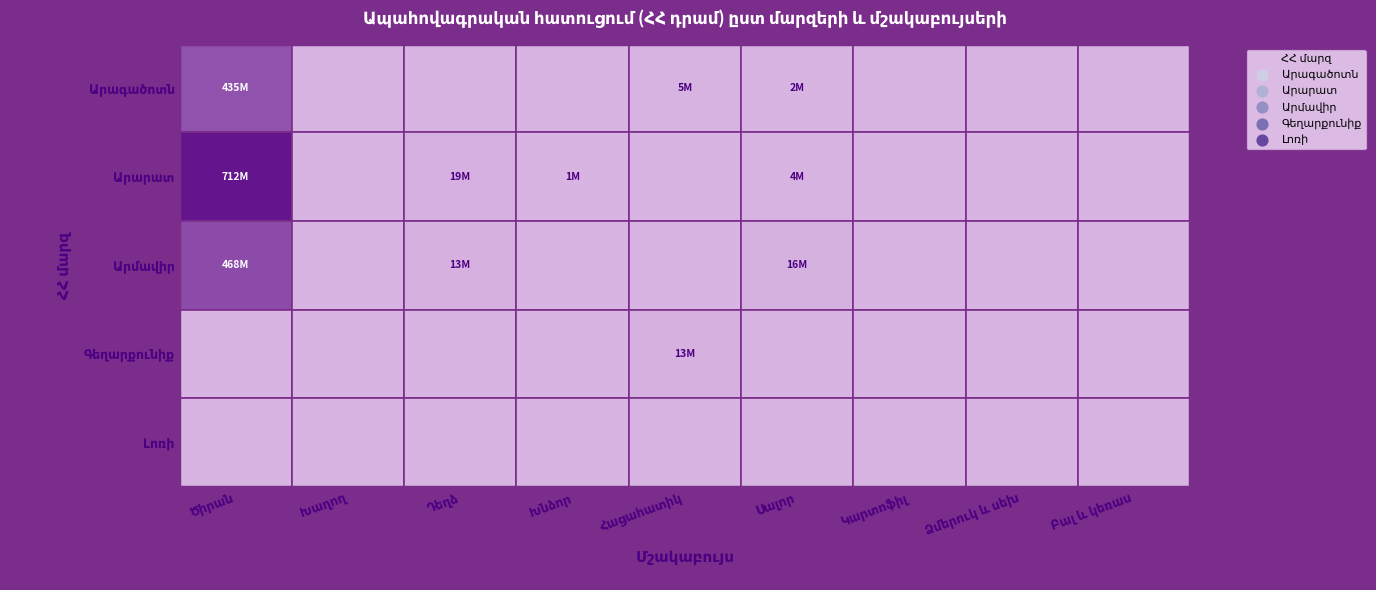

Which category has the lowest value across all series?

Խաղող